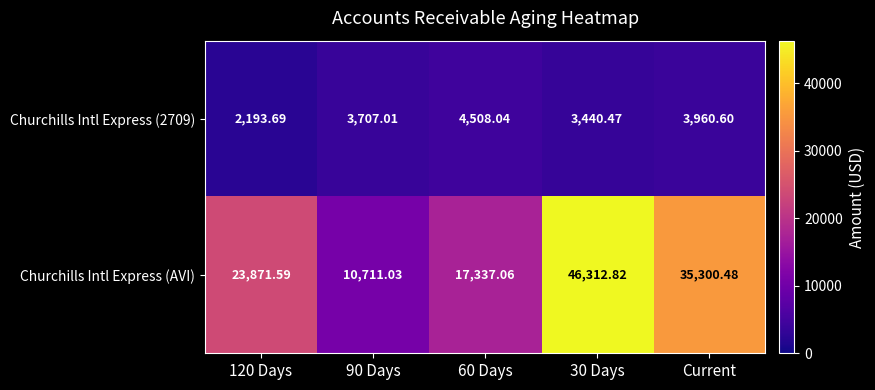

How many series are shown in this chart?

2